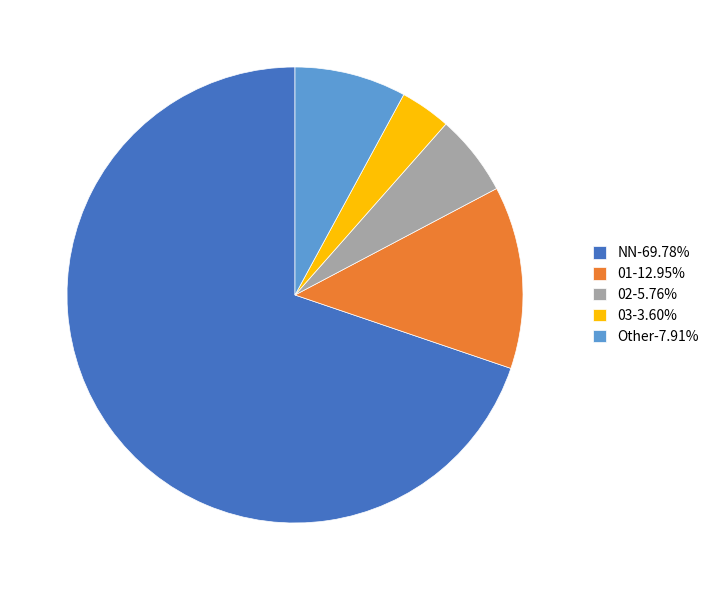

What is the ratio of the value at Other to the value at NN?

0.1